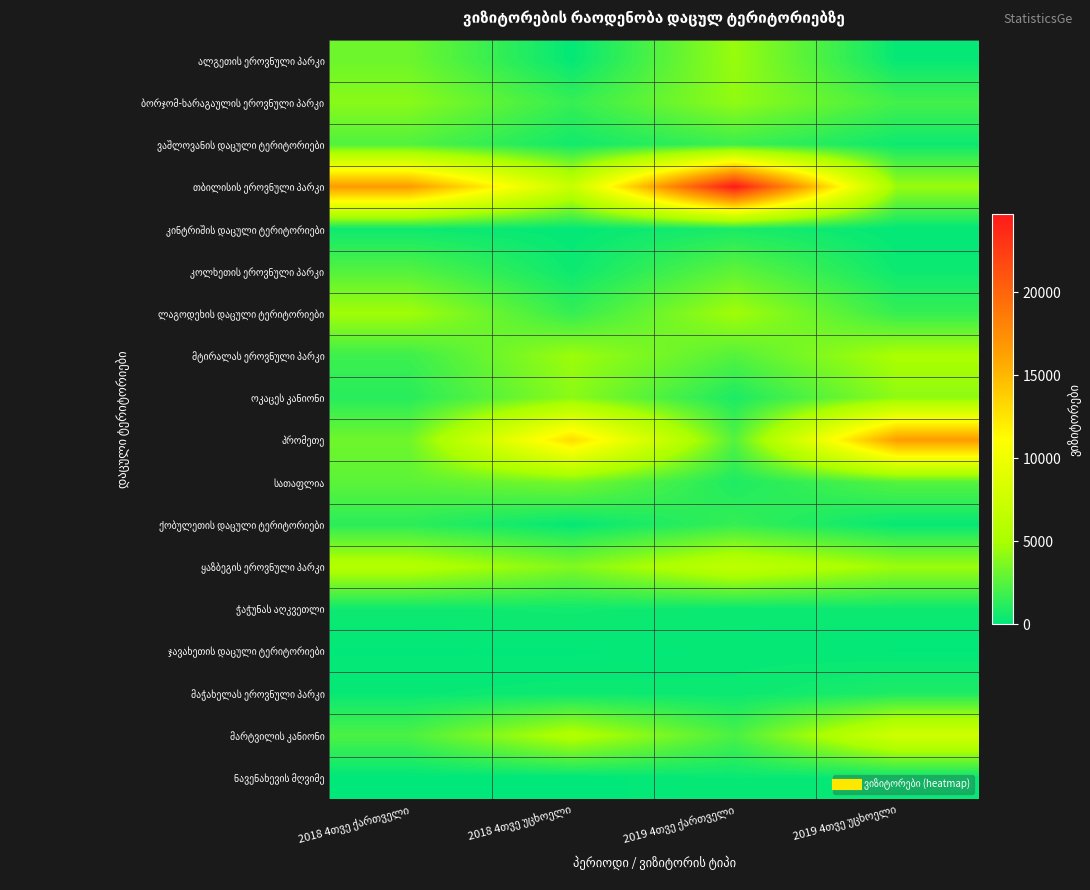

Which series has the largest range (max minus min)?

თბილისის ეროვნული პარკი